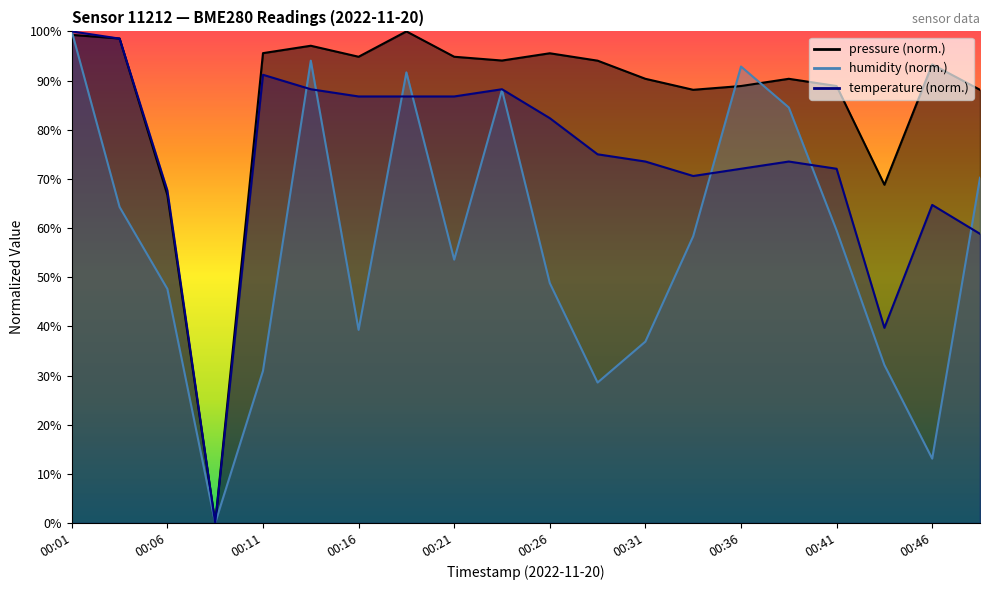

At which category does the chart reach its peak across all series?

00:18